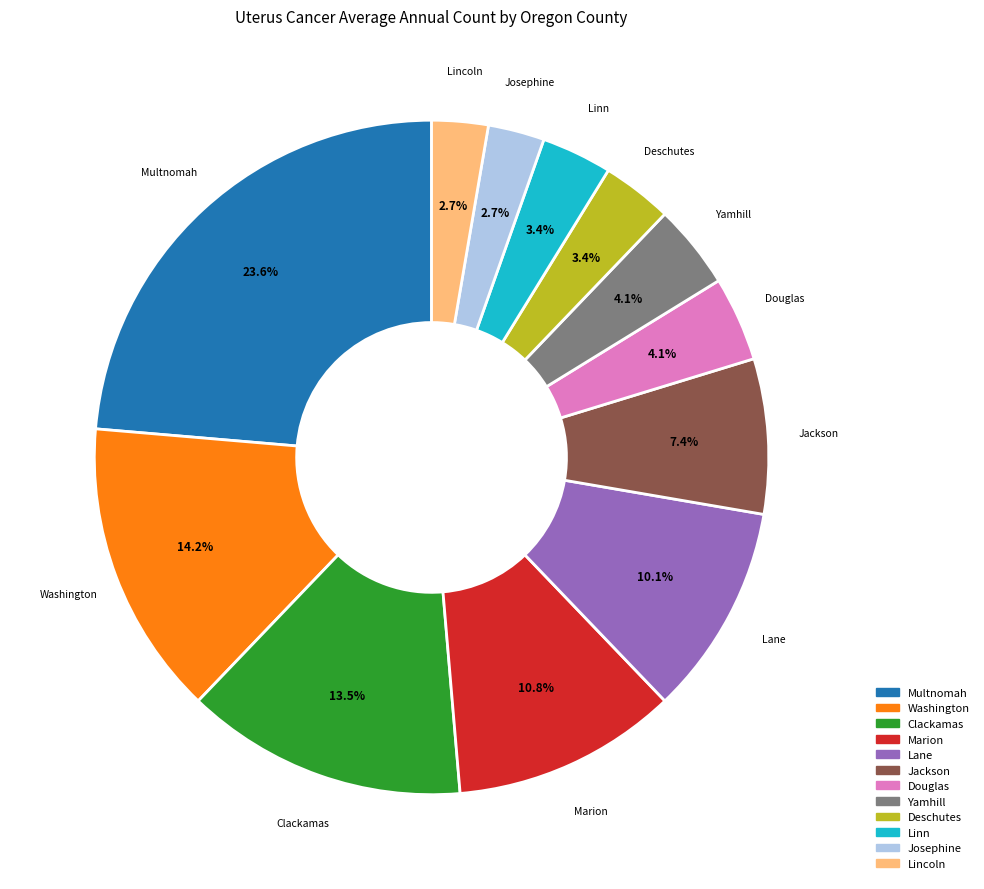

Is there any slice that represents more than half of the pie?

No